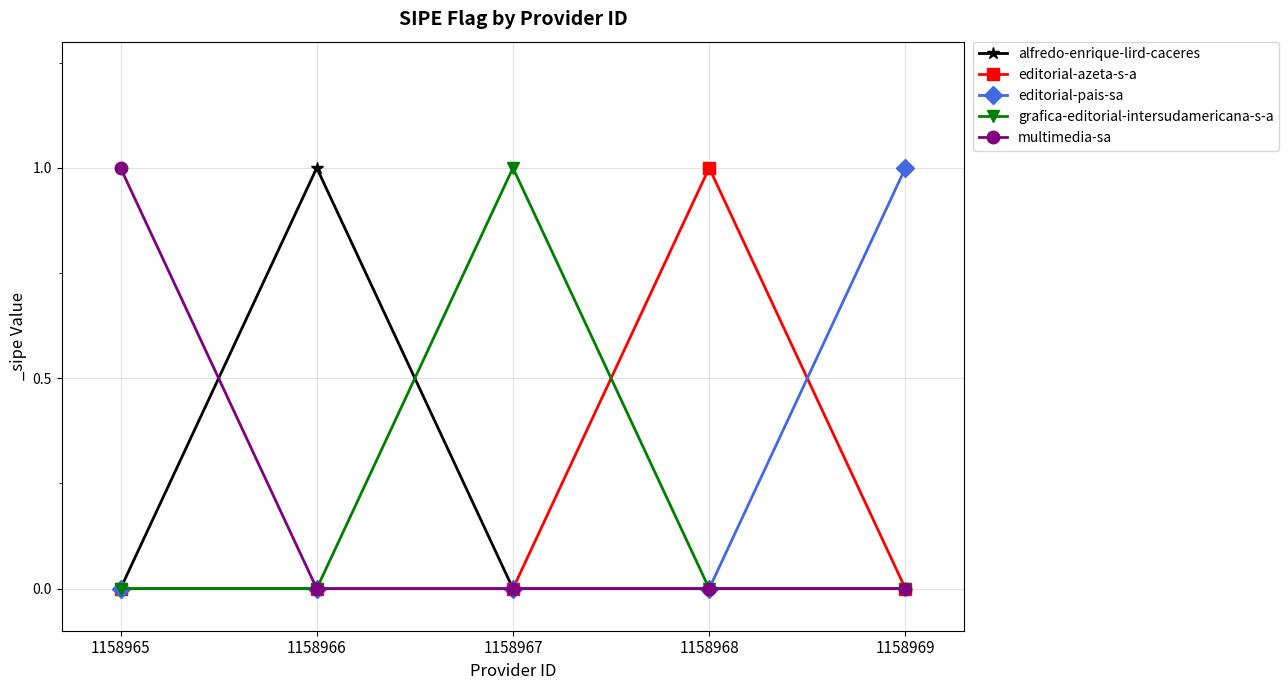

The value of editorial-azeta-s-a at 1158965 is 1. True or false?

False